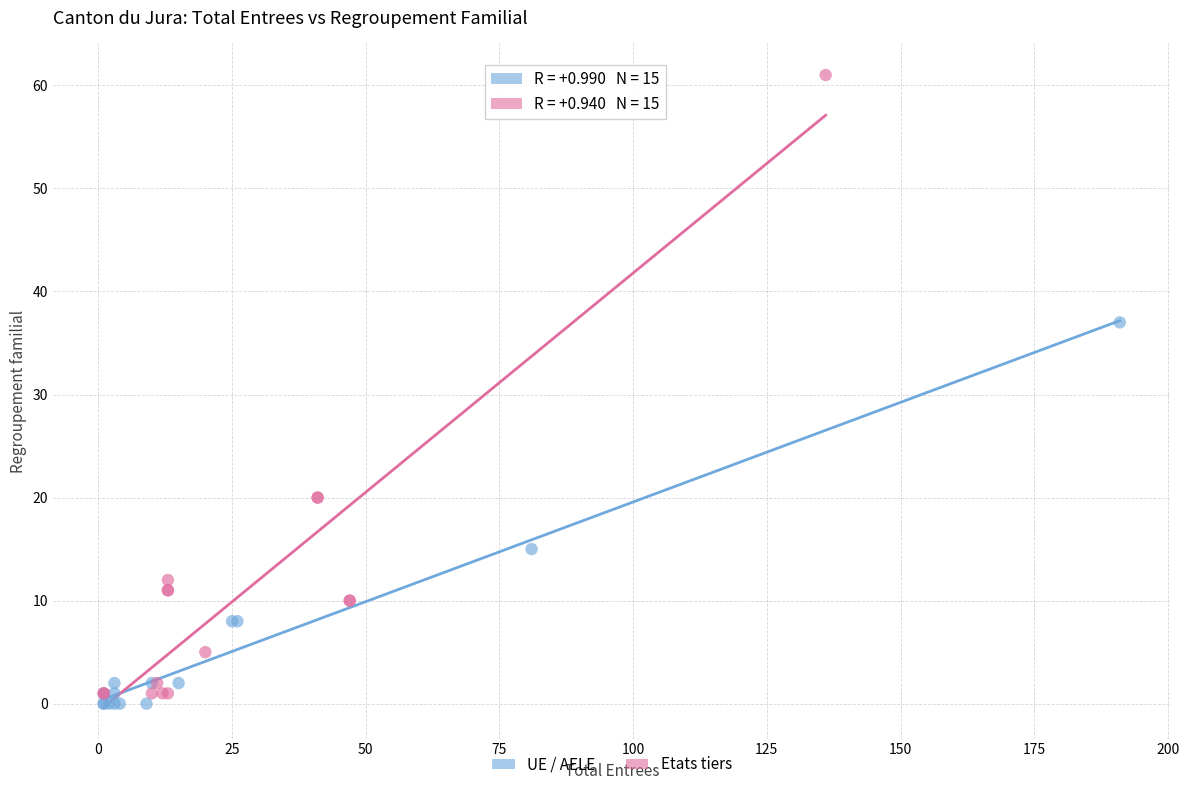

Which series has the widest spread of Y values?

Etats tiers